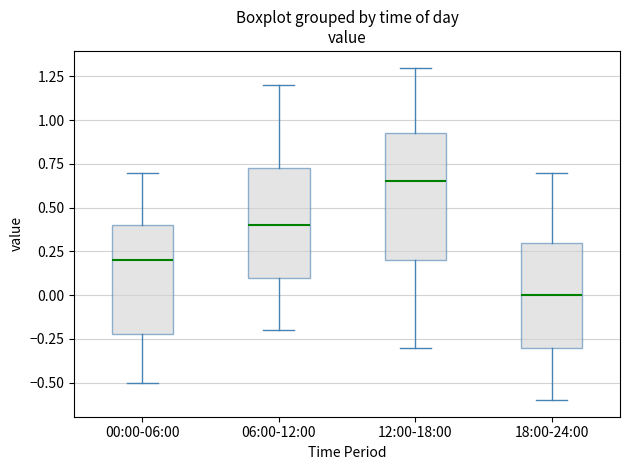

Which box's median line is the lowest?

18:00-24:00